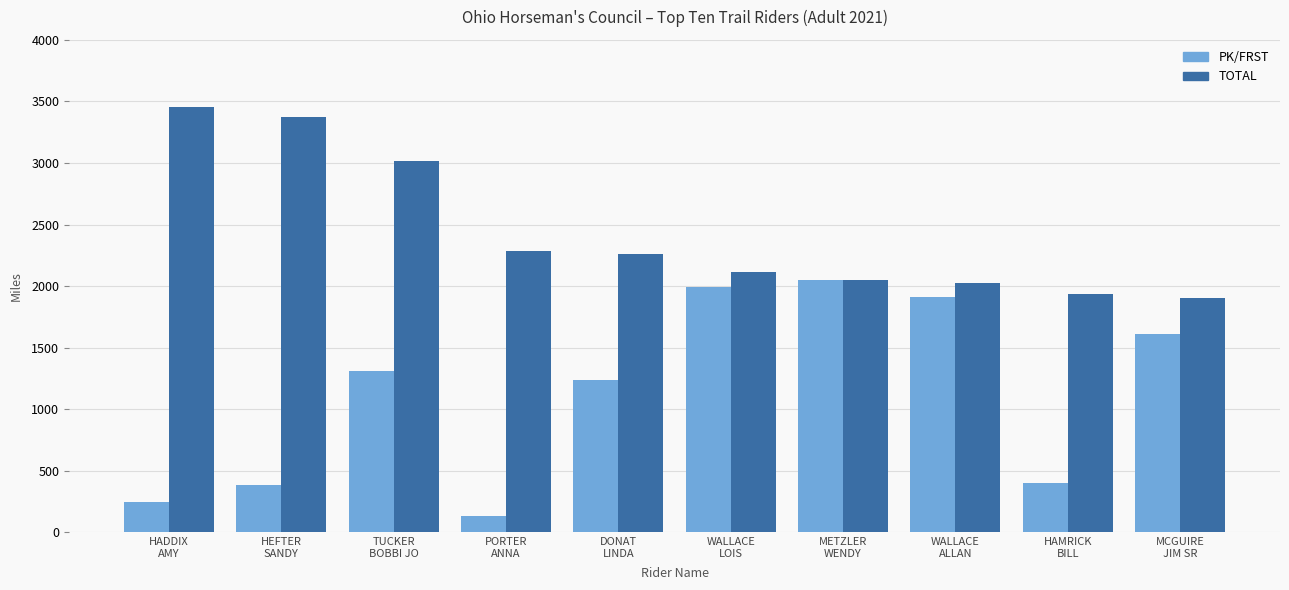

List the series in order of their overall mean, lowest first.

PK/FRST, TOTAL